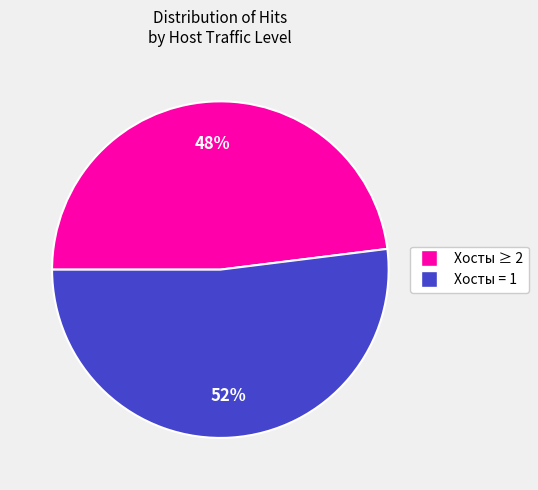

To the nearest percent, what is the difference between the largest and smallest slice percentages?

4%